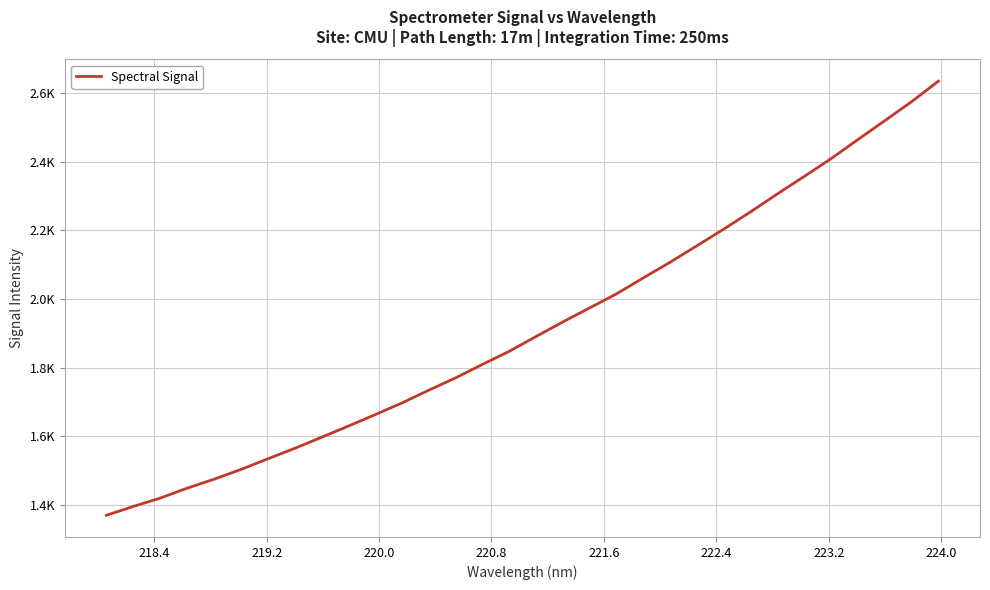

What is the value of the 9th point from the left?

1596.3